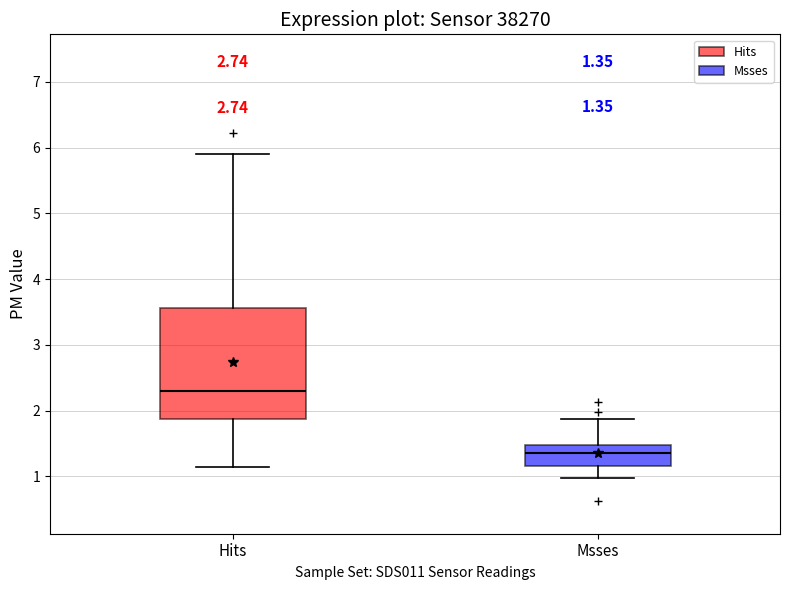

Which box is the tallest, from its lower edge to its upper edge?

Hits